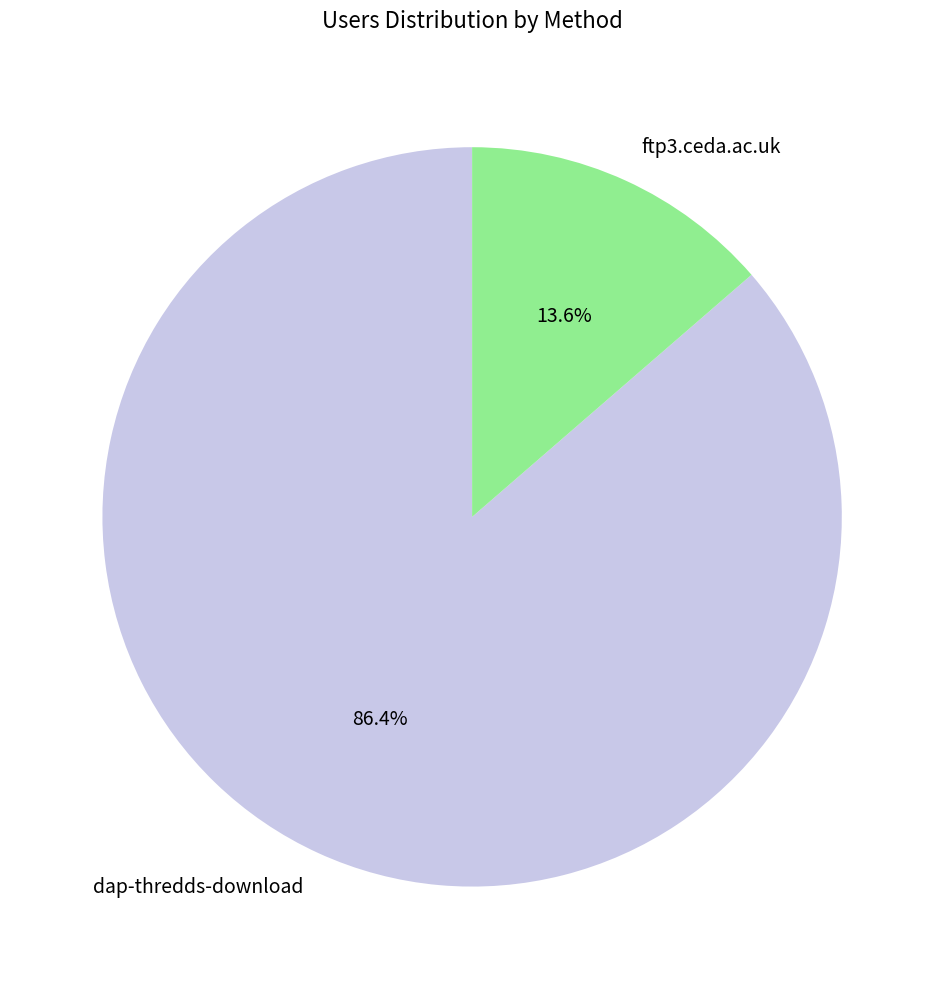

Is it true that ftp3.ceda.ac.uk is 3% of the pie?

False